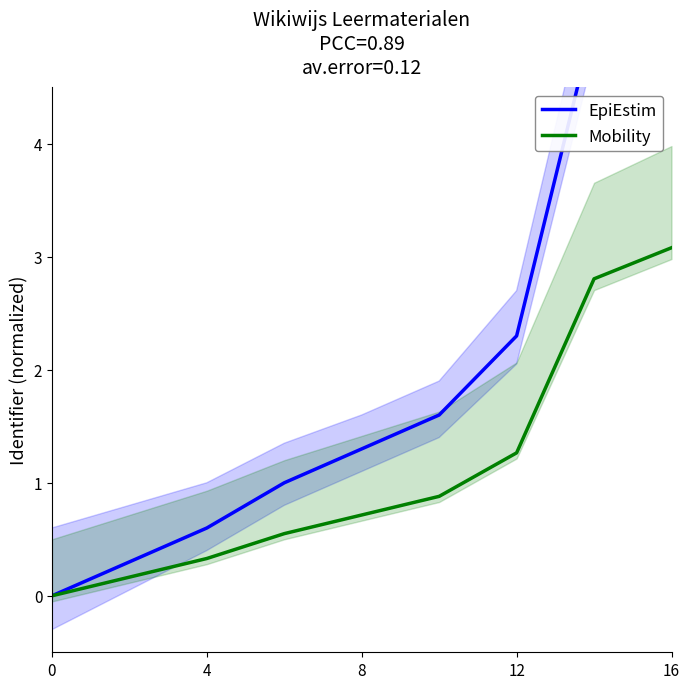

The Mobility series shows 1.3 at 12. True or false?

True